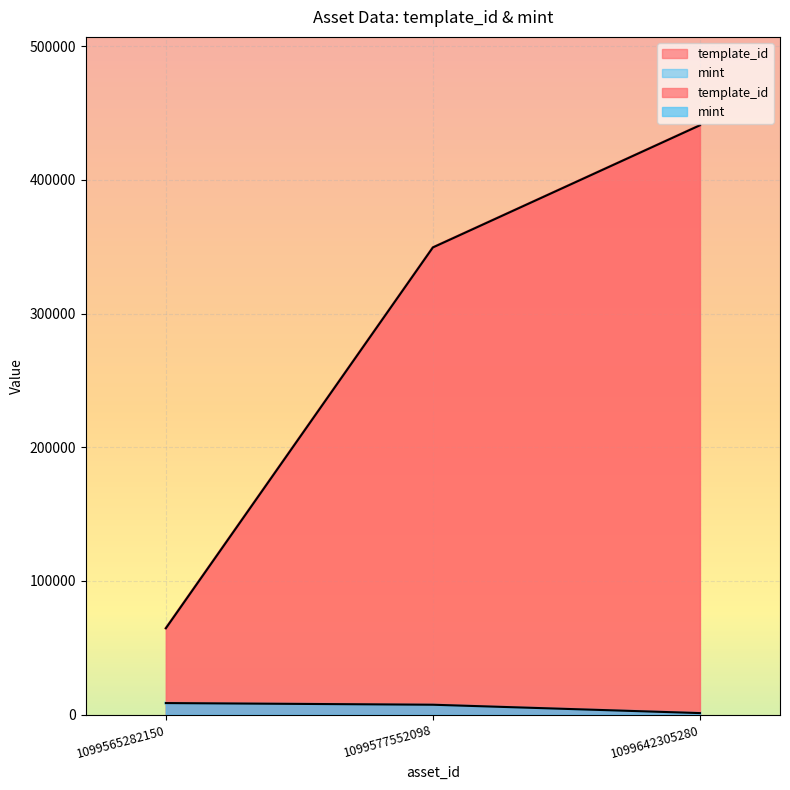

At which label does mint reach its peak?

1099565282150